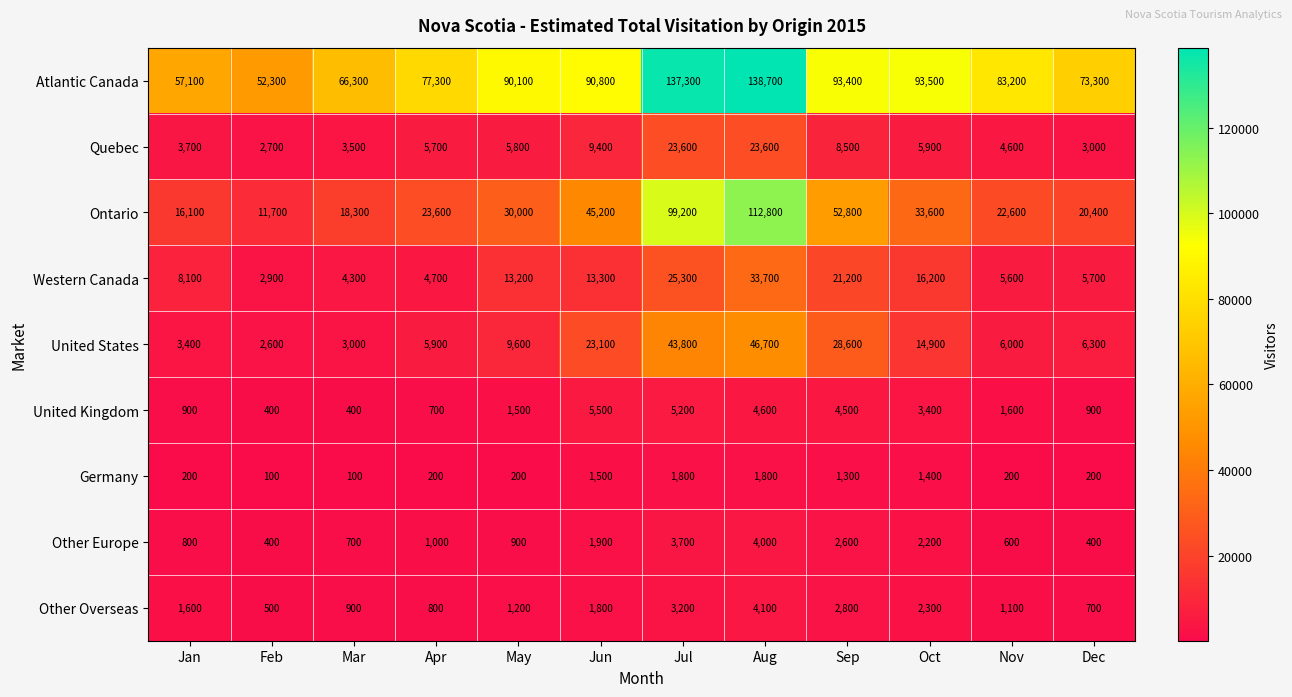

What is the maximum value shown in the chart?

138700